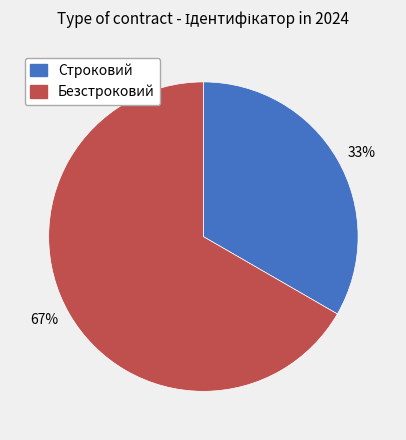

Which slice is the largest?

67%